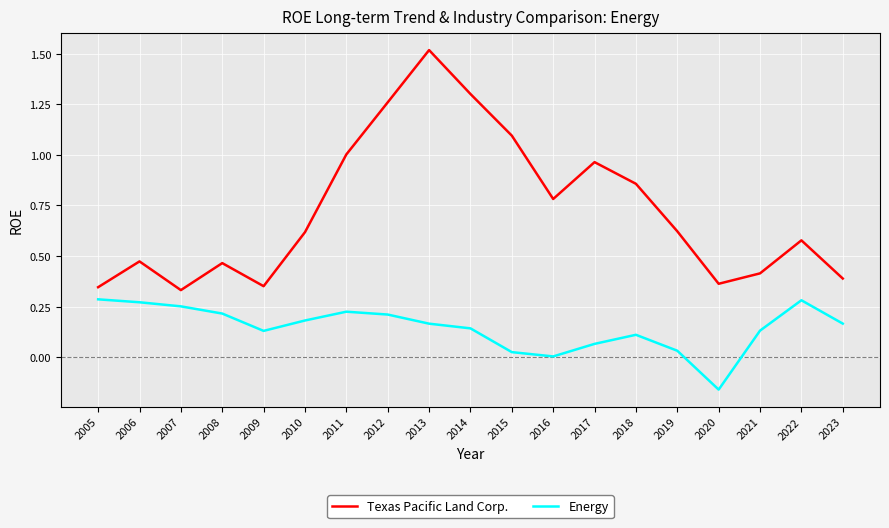

True or false: Energy has more than 0 interior local peaks.

True